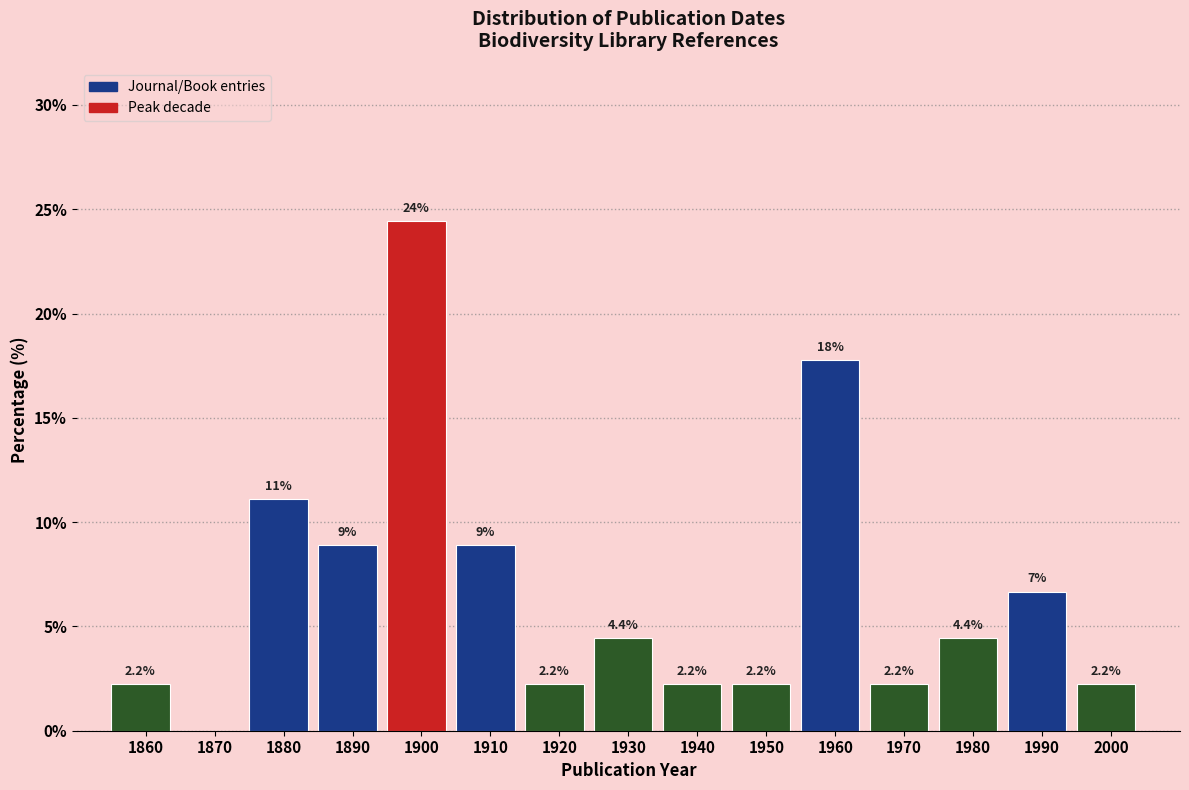

Where is the data nearest to the value 12?

1880